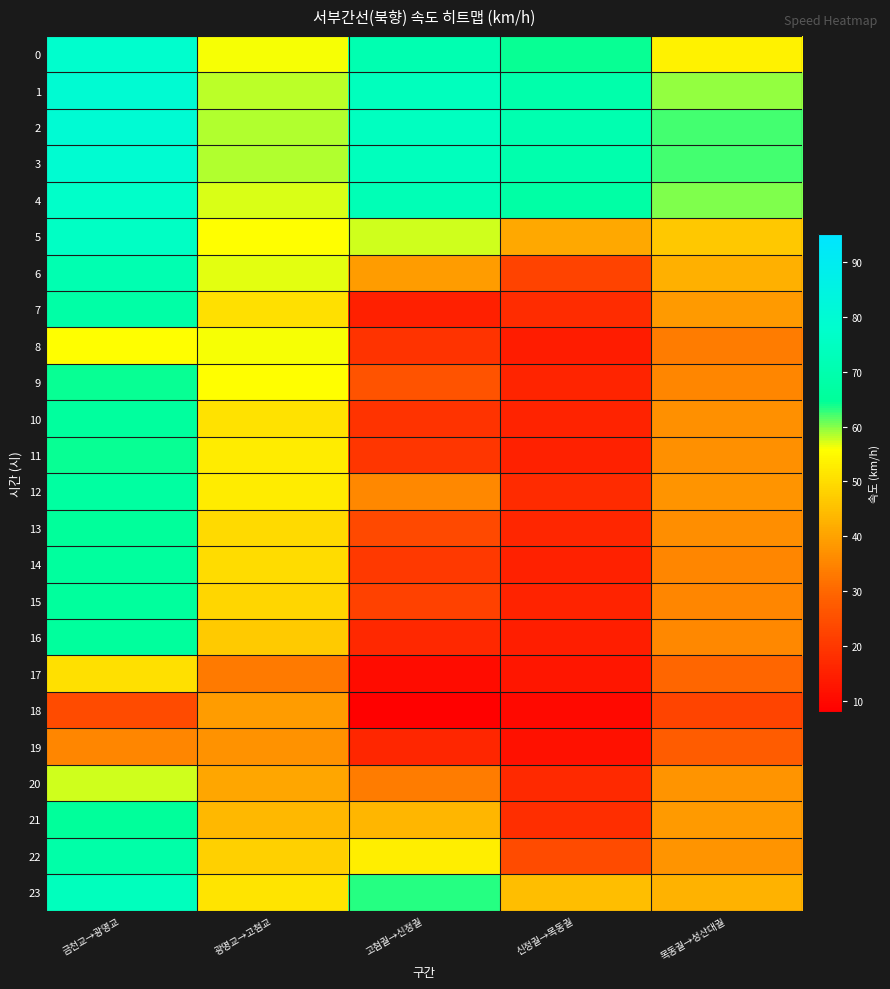

At how many categories does at least one series exceed 46?

5